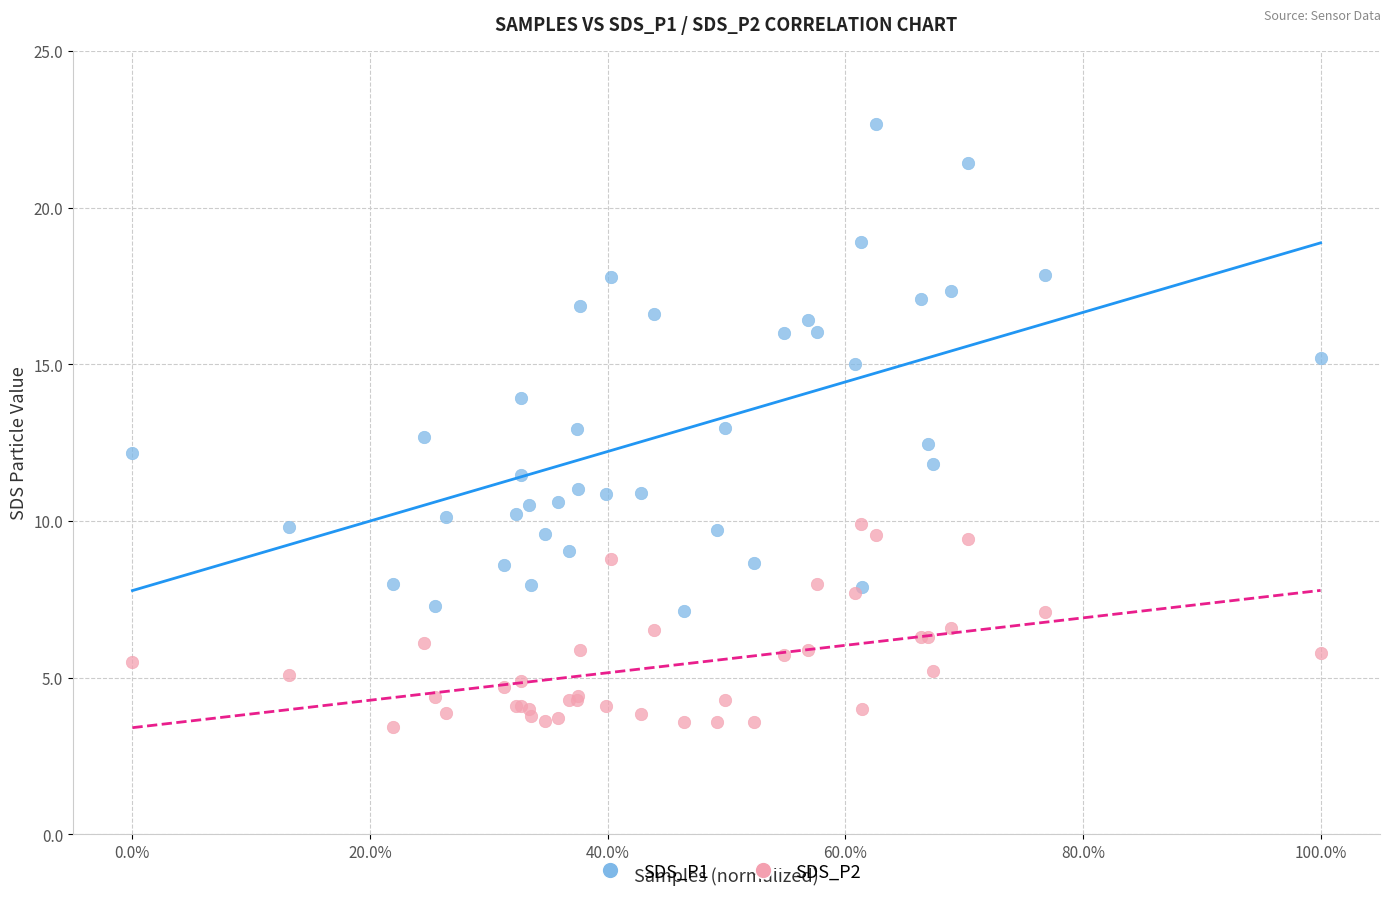

Which series has the largest Y range (max minus min)?

SDS_P1